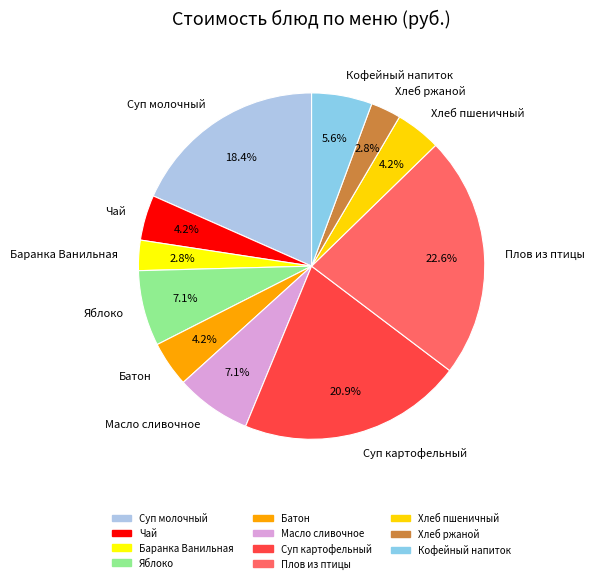

Is Яблоко the majority of the pie?

No